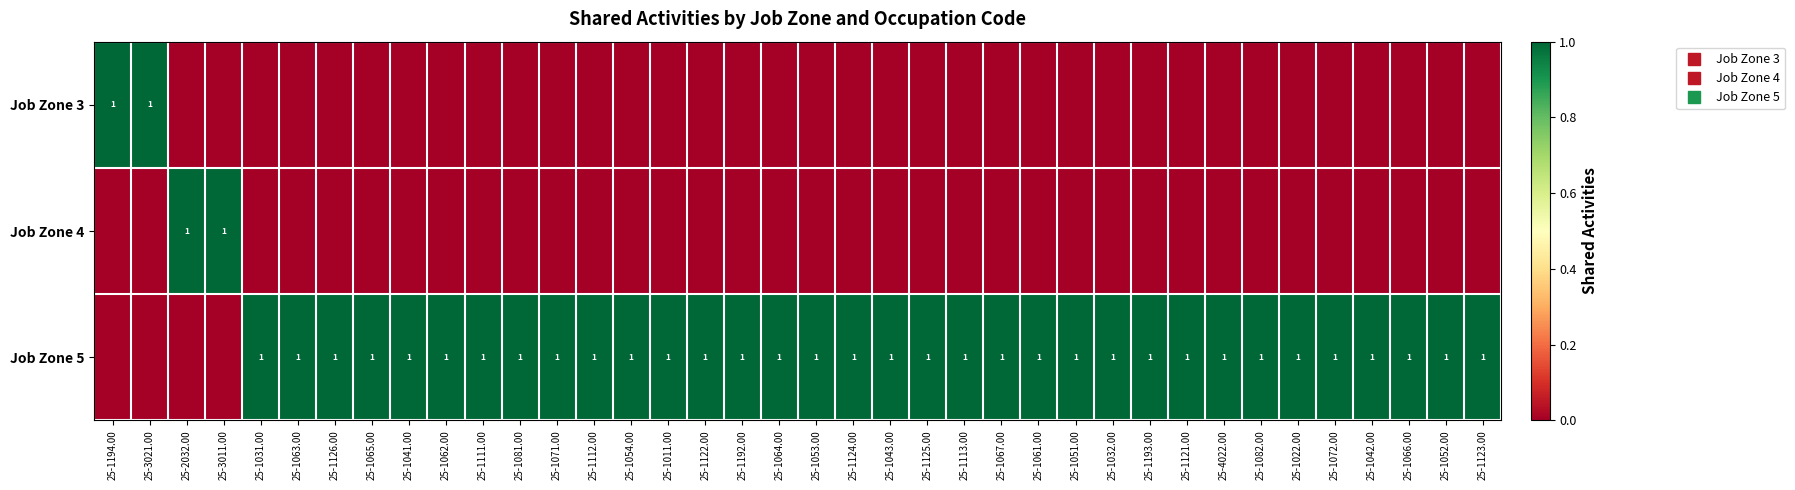

What is the total value across all series at 25-1125.00?

1